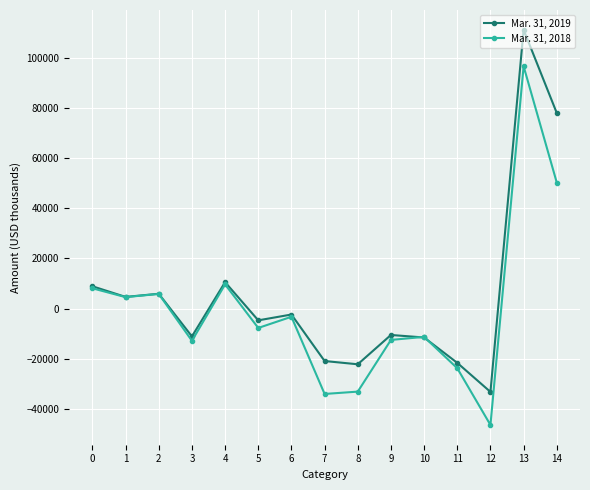

The Mar. 31, 2019 series shows 4666 at 1. True or false?

True